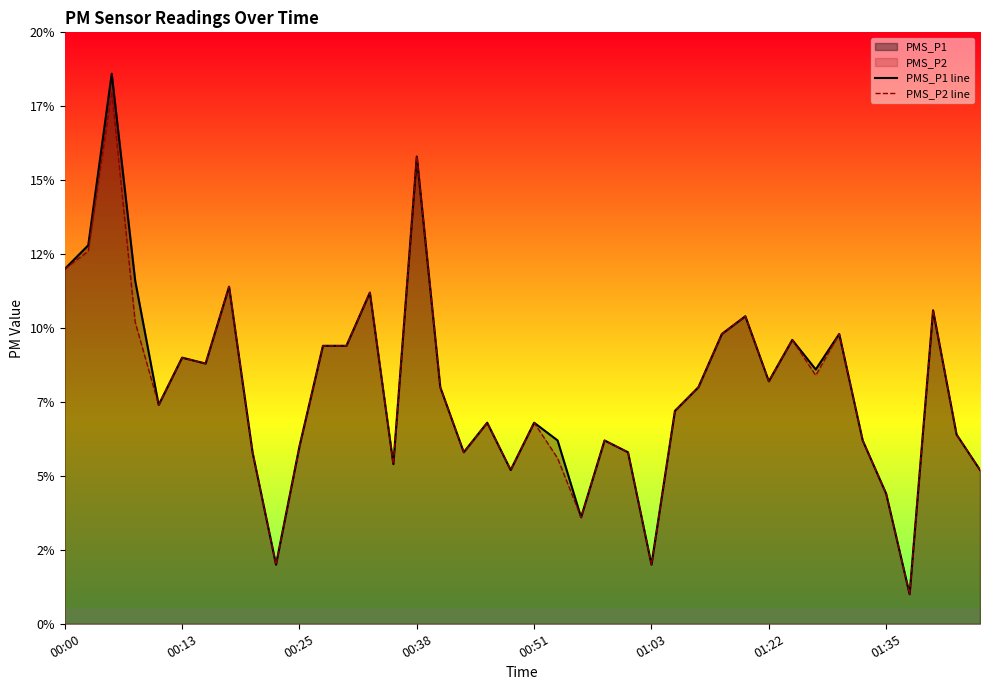

What is the total value across all series at 32?

17.0